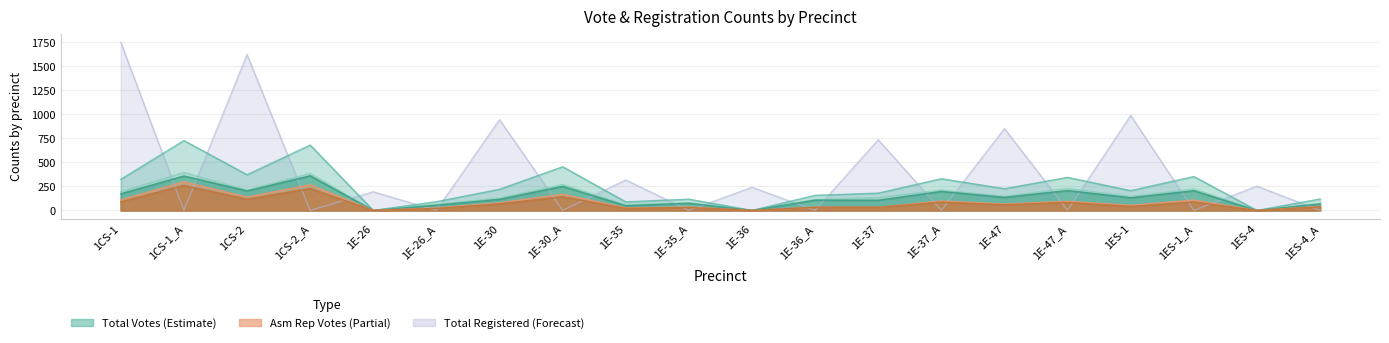

True or false: ASSREP01 and TOTREG intersect in this chart.

True